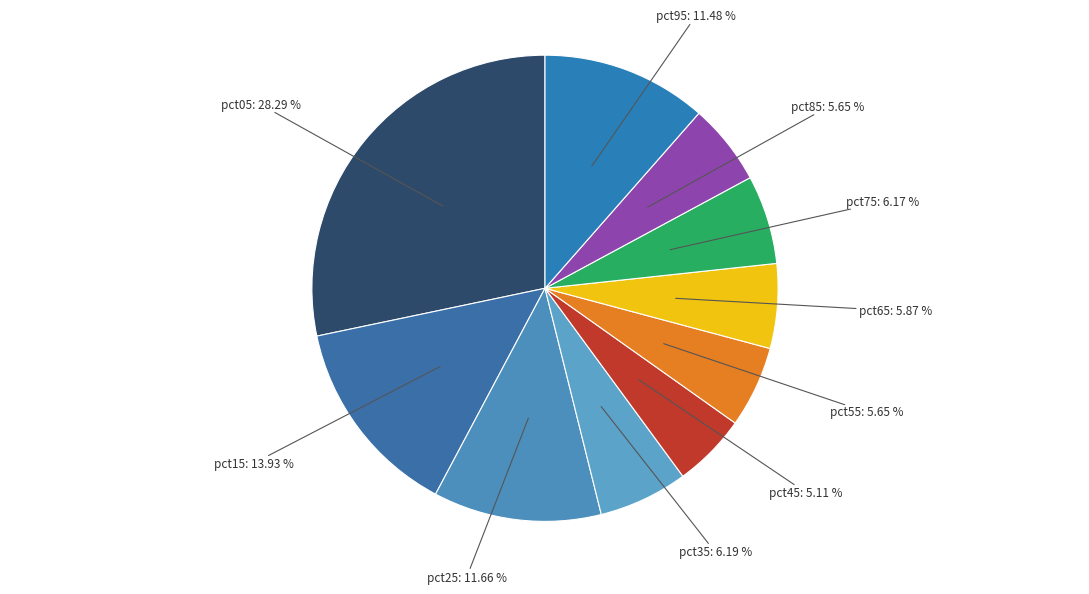

To the nearest percent, what is the combined percentage of pct15 and pct65?

20%